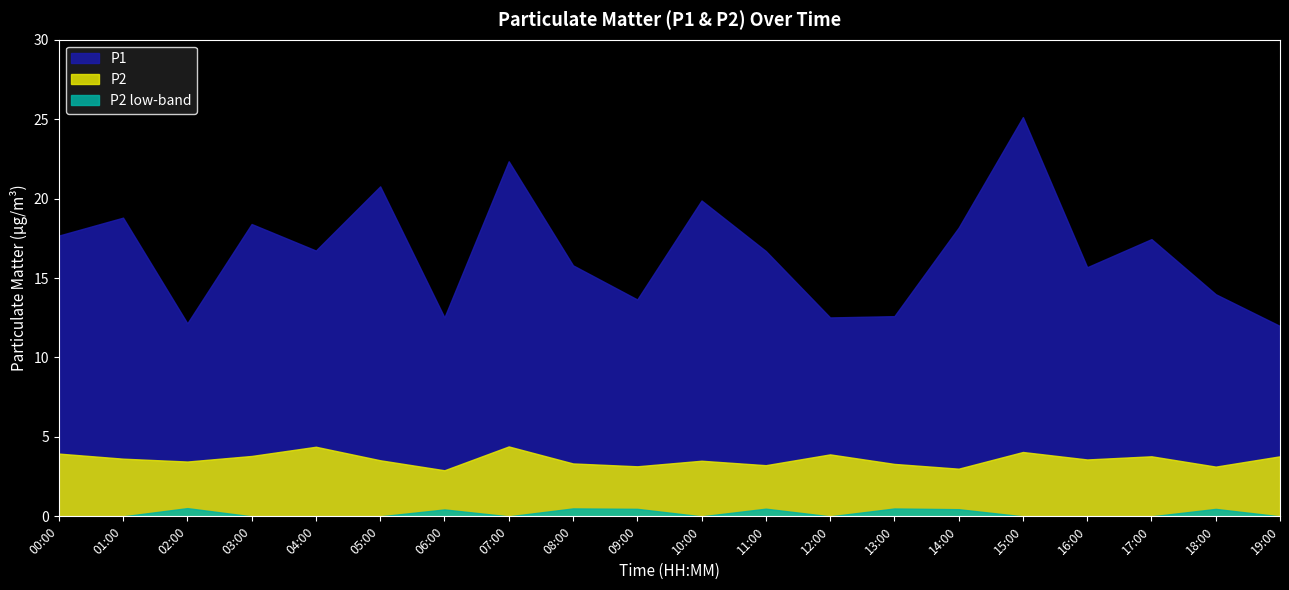

In P2, how many points are lower than both neighbors (excluding endpoints)?

7